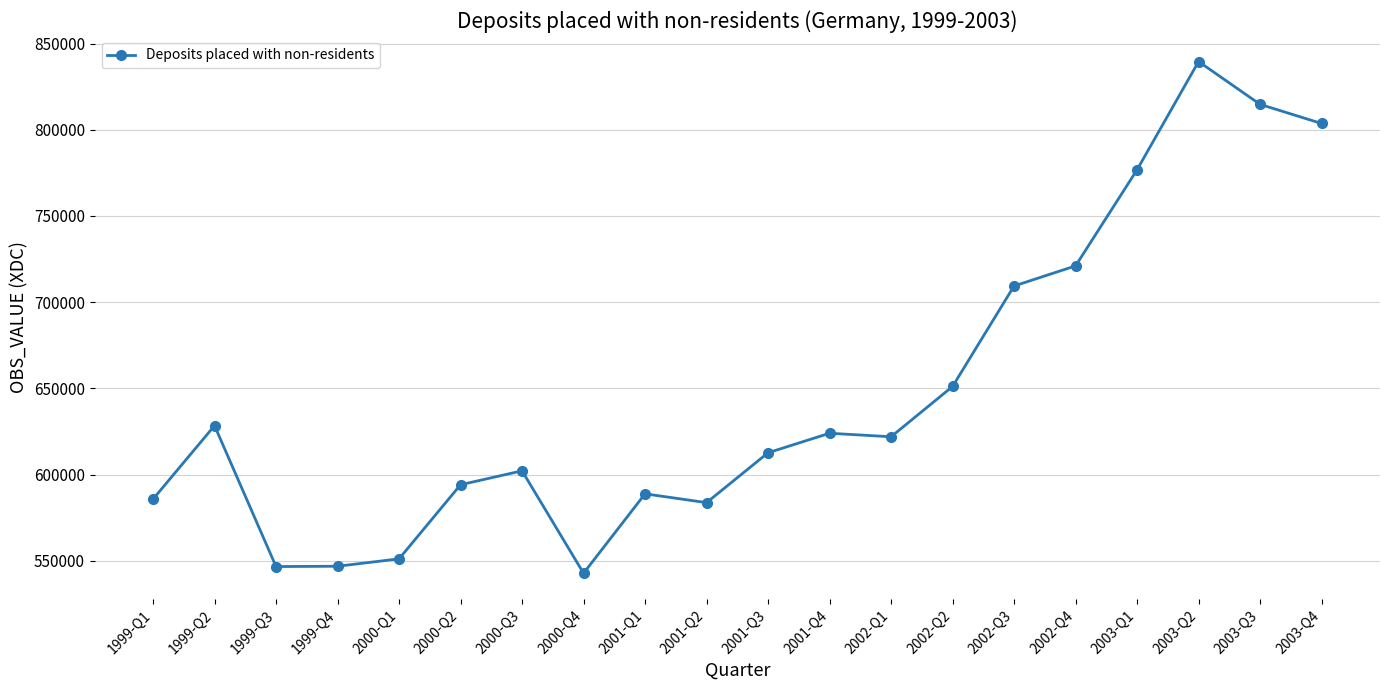

What is the label of the 9th point from the right?

2001-Q4